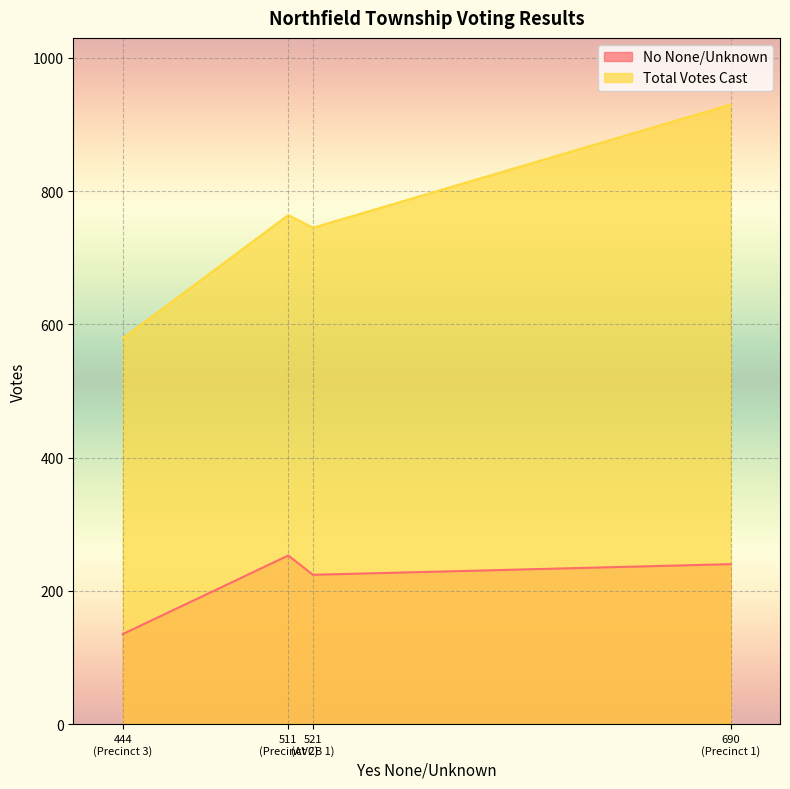

Which series has the widest spread of values?

Total Votes Cast